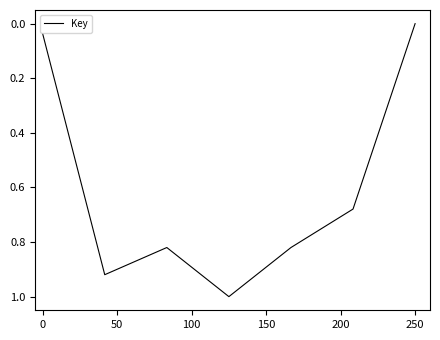

What is the difference between the maximum and minimum values?

1.0